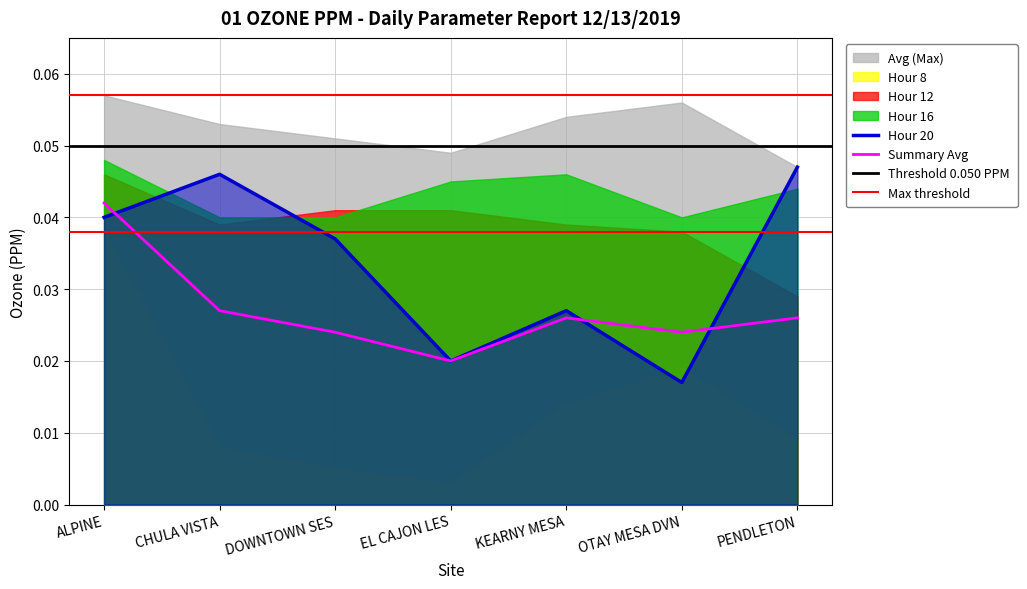

Which category has the highest value across all series?

ALPINE